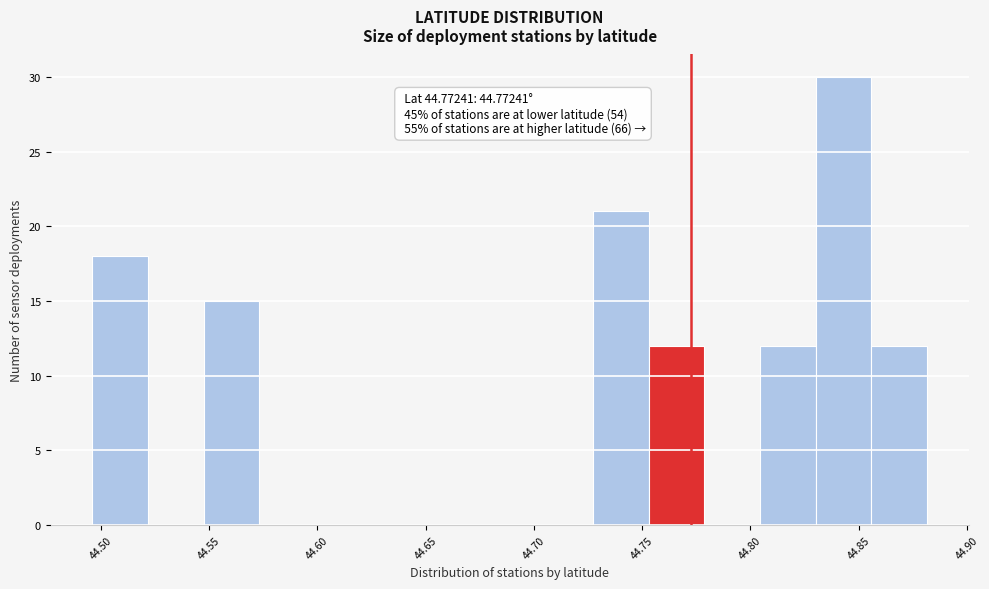

Which range on the x-axis has the tallest bar?

44.830 to 44.855